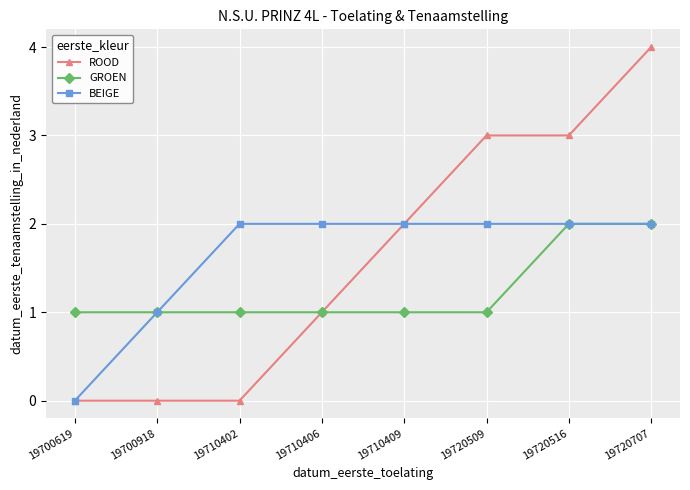

Reading left to right, transcribe all the data shown in this chart.

ROOD: 0	0	0	1	2	3	3	4
GROEN: 1	1	1	1	1	1	2	2
BEIGE: 0	1	2	2	2	2	2	2